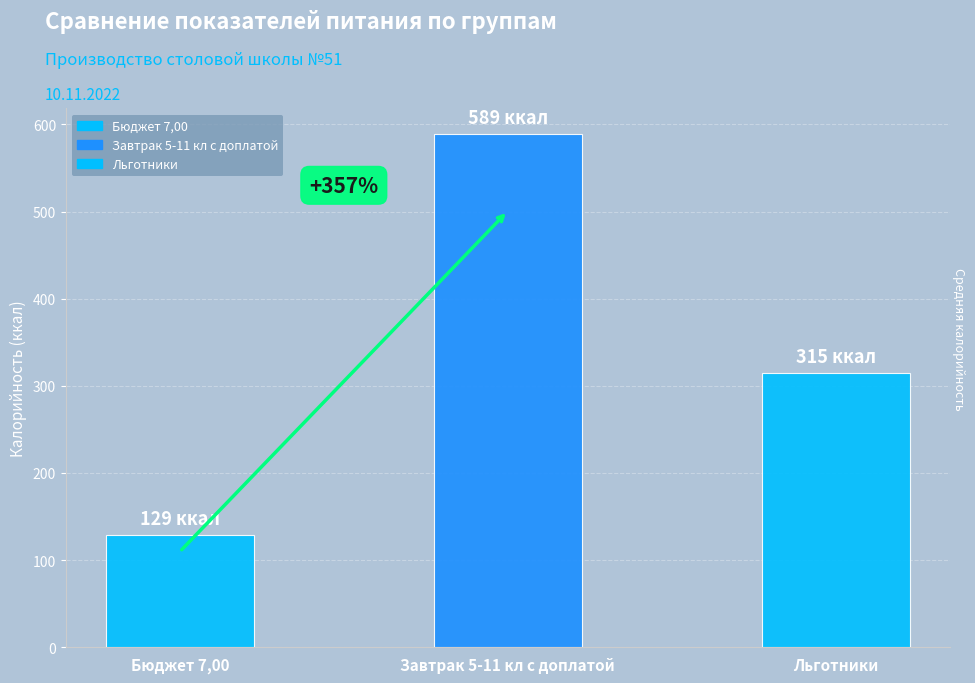

What is the difference between the maximum and minimum values?

460